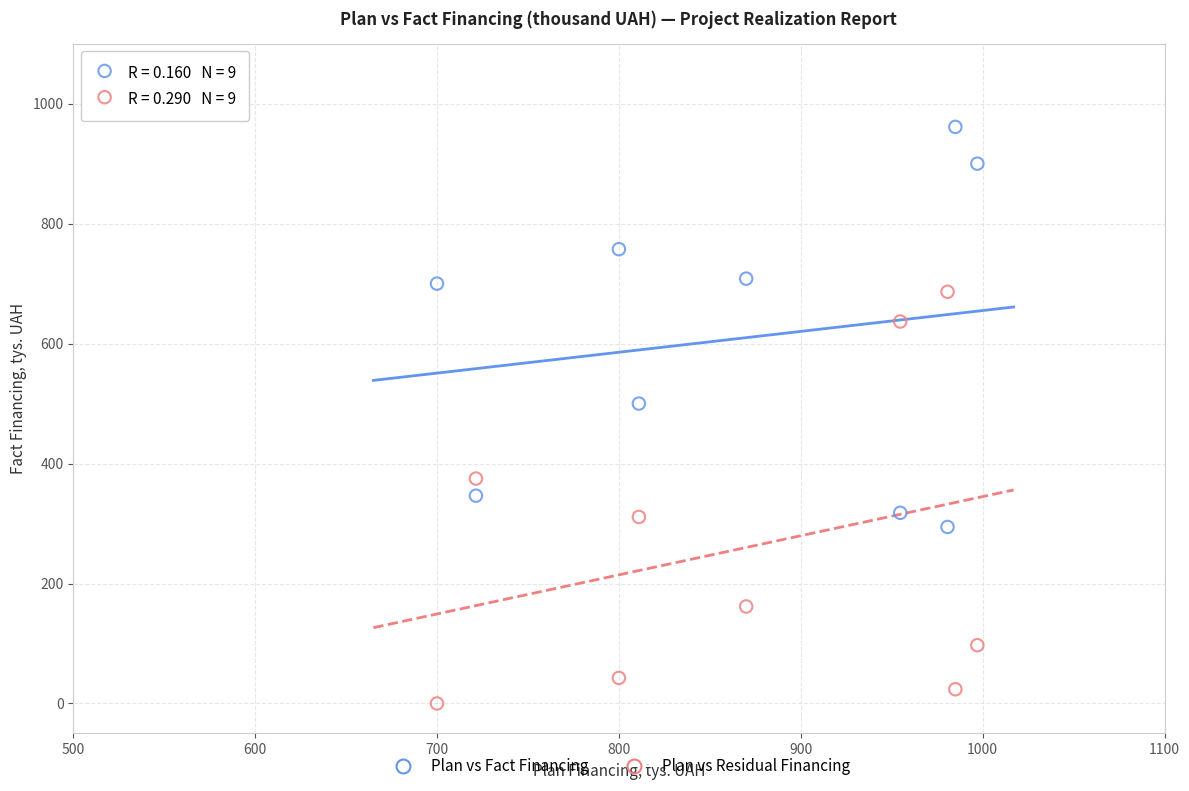

Across all series, what Y value is closest to 480?

500.0